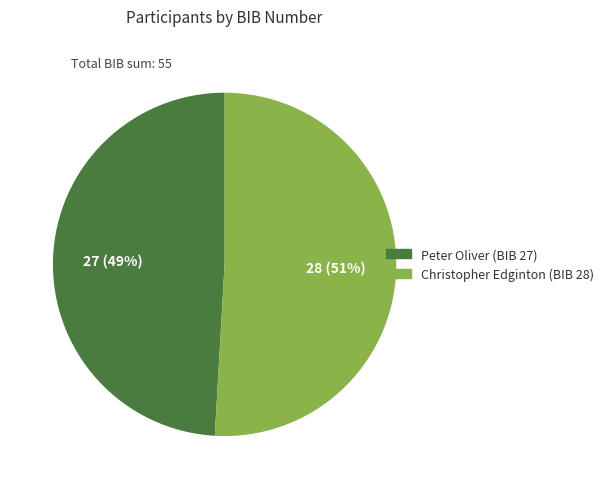

Do Peter Oliver and Christopher Edginton together represent more than half of the pie?

Yes